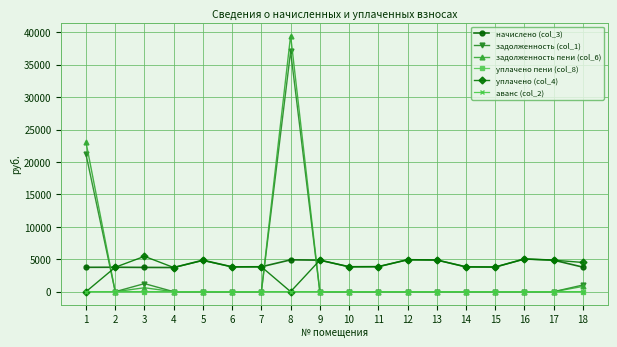

Which series ends up on top after the final intersection of задолженность пени (col_6) and уплачено (col_4)?

уплачено (col_4)